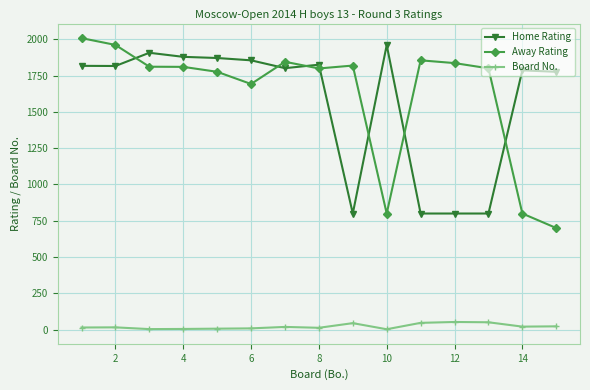

What is the sum of all Away Rating values?

24312